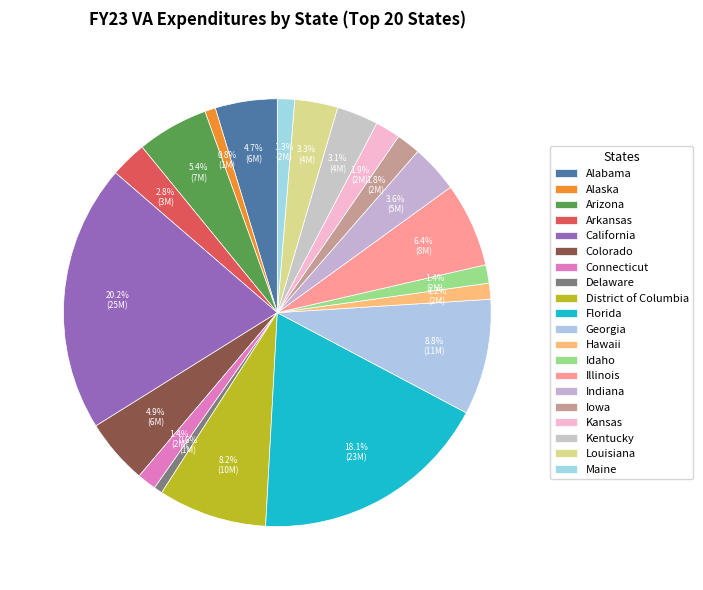

Count the number of slices in the pie.

20